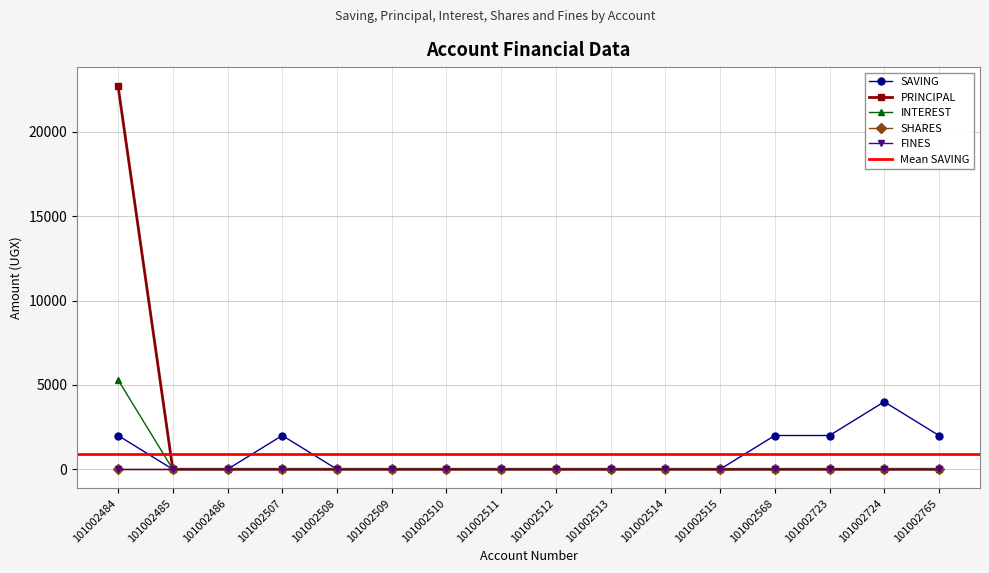

True or false: INTEREST has more than 0 interior local peaks.

False